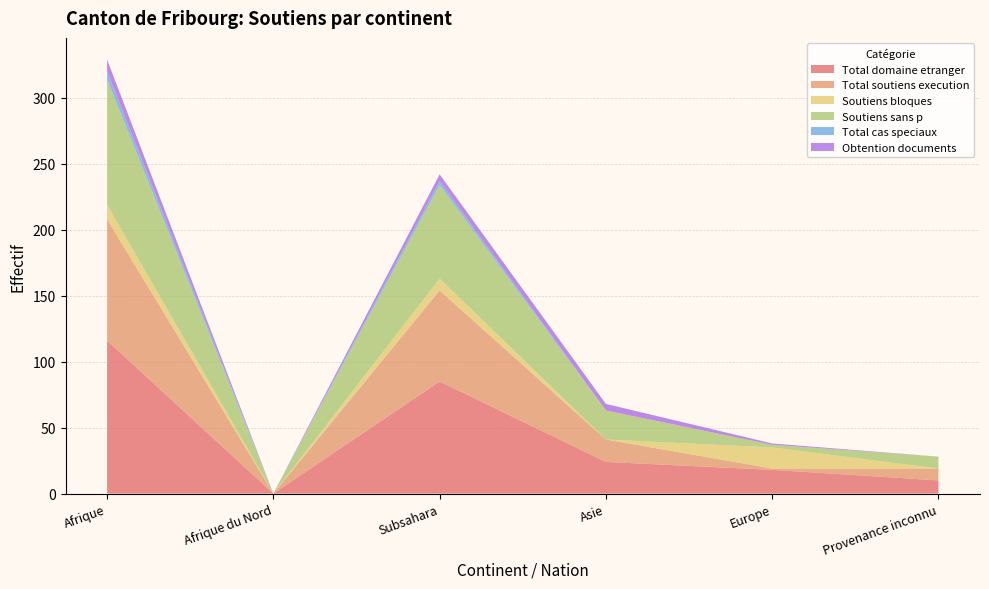

Reading left to right, transcribe all the data shown in this chart.

Total domaine etranger: Afrique=116	Afrique du Nord=0	Subsahara=85	Asie=24	Europe=18	Provenance inconnu=10
Total soutiens execution: Afrique=92	Afrique du Nord=0	Subsahara=69	Asie=17	Europe=1	Provenance inconnu=9
Soutiens bloques: Afrique=11	Afrique du Nord=0	Subsahara=9	Asie=0	Europe=16	Provenance inconnu=0
Soutiens sans p: Afrique=95	Afrique du Nord=0	Subsahara=71	Asie=22	Europe=2	Provenance inconnu=9
Total cas speciaux: Afrique=6	Afrique du Nord=0	Subsahara=3	Asie=0	Europe=0	Provenance inconnu=0
Obtention documents: Afrique=9	Afrique du Nord=0	Subsahara=5	Asie=5	Europe=1	Provenance inconnu=0